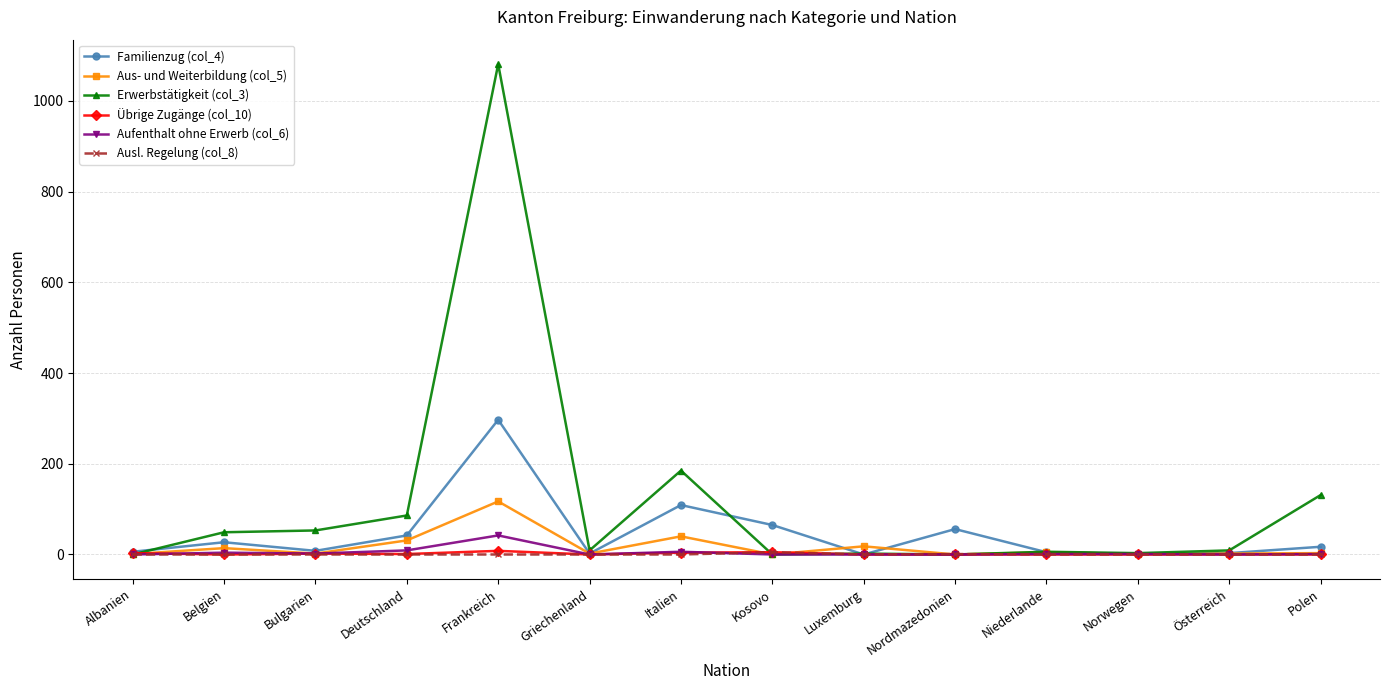

What is the difference between the second highest and second lowest values in the Ausl. Regelung (col_8) series?

1